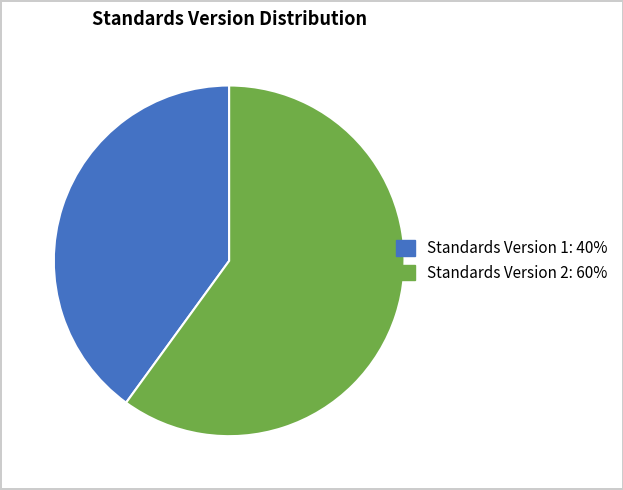

Is there a majority slice in this chart?

Yes